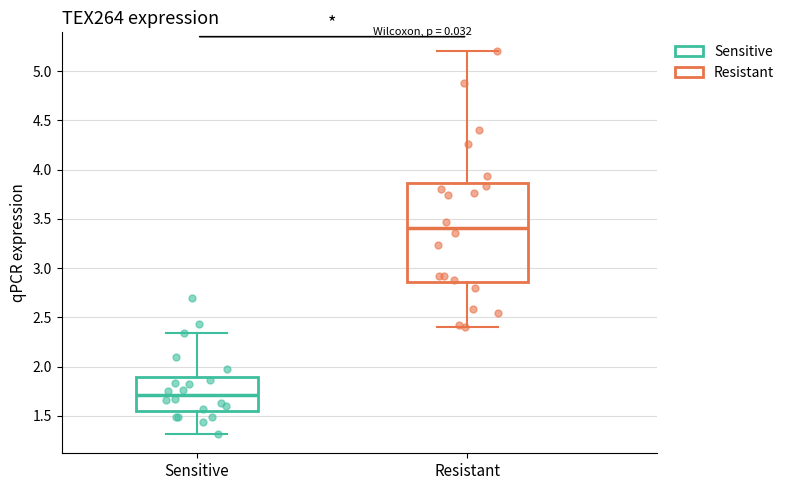

Reading left to right, transcribe this box plot: for each box, give where its median line is, the range the box spans, and where its two whiskers end, as read against the y-axis. The values are not printed on the chart, so give them approximately, as read against the axis.

Sensitive: median 1.70, box 1.55 to 1.90, whiskers 1.30 to 2.35
Resistant: median 3.40, box 2.85 to 3.85, whiskers 2.40 to 5.20